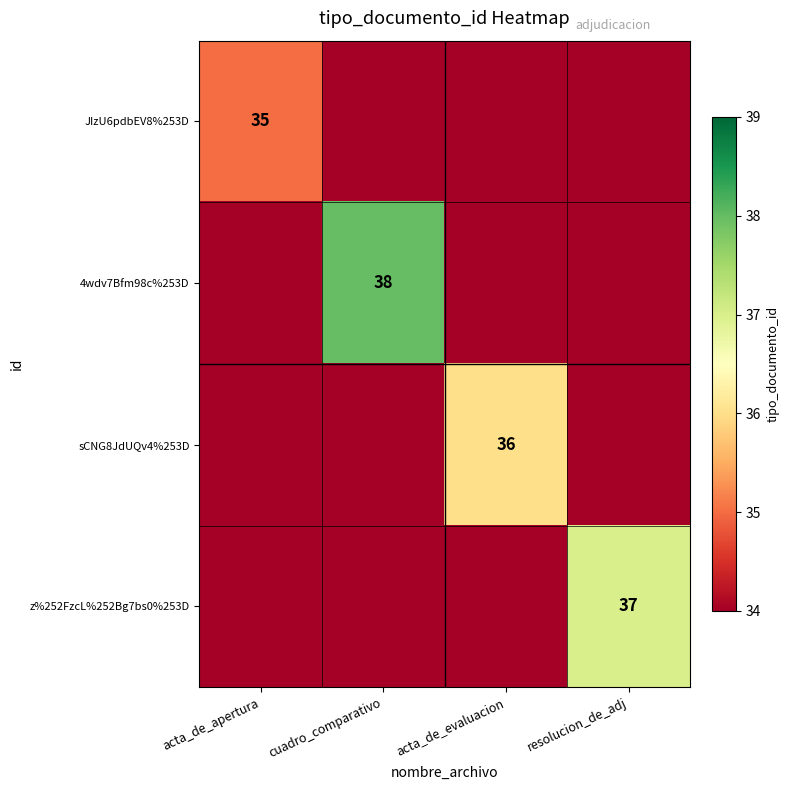

The value of 4wdv7Bfm98c%253D at cuadro_comparativo is 38. True or false?

True